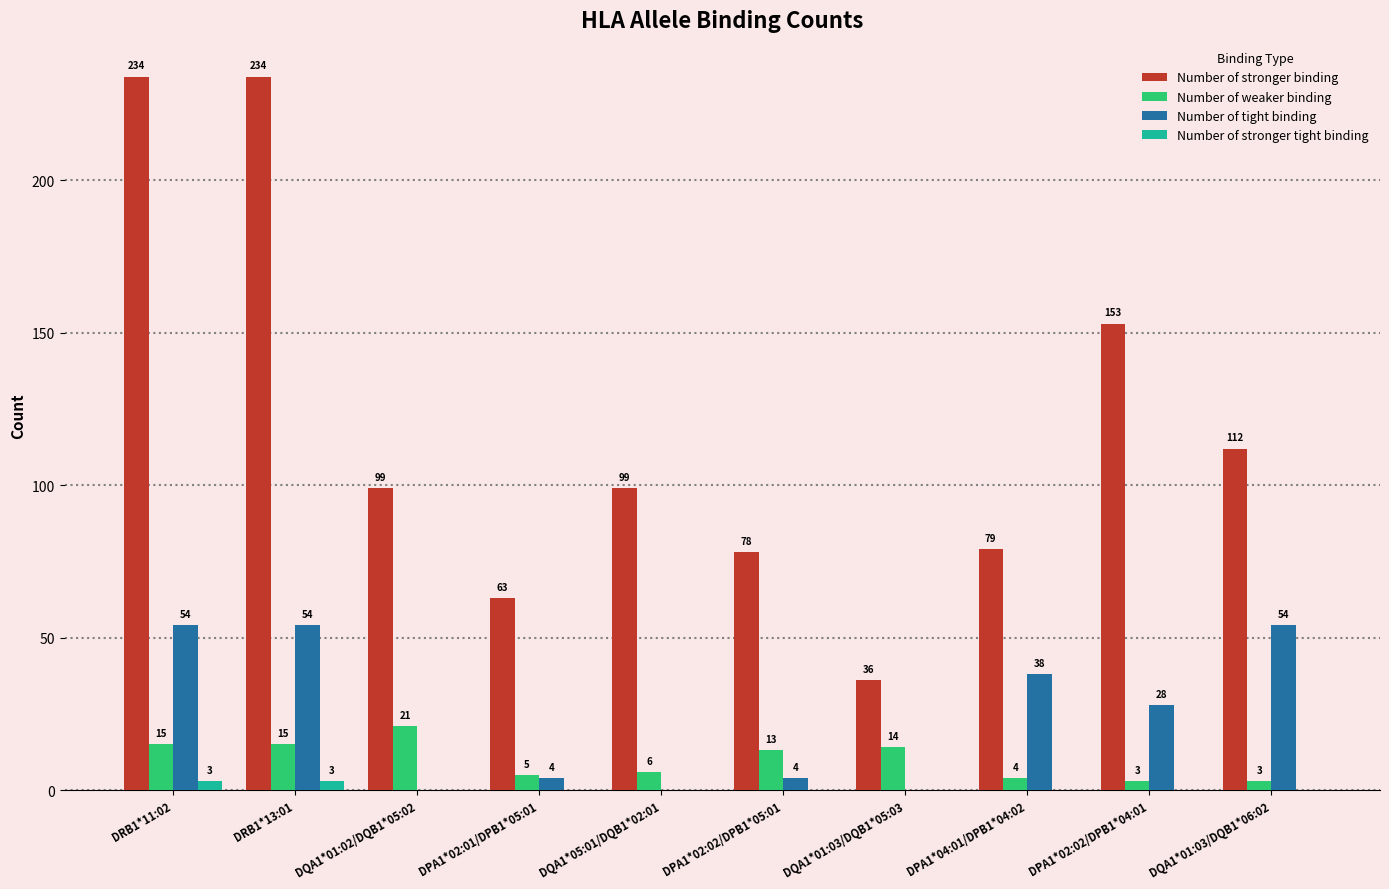

Does the chart contain stacked bars?

No